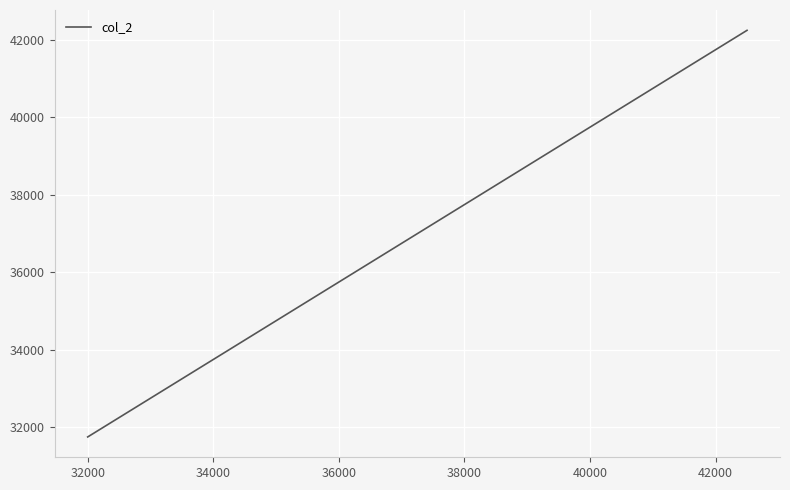

What is the difference between the maximum and minimum values?

10500.0